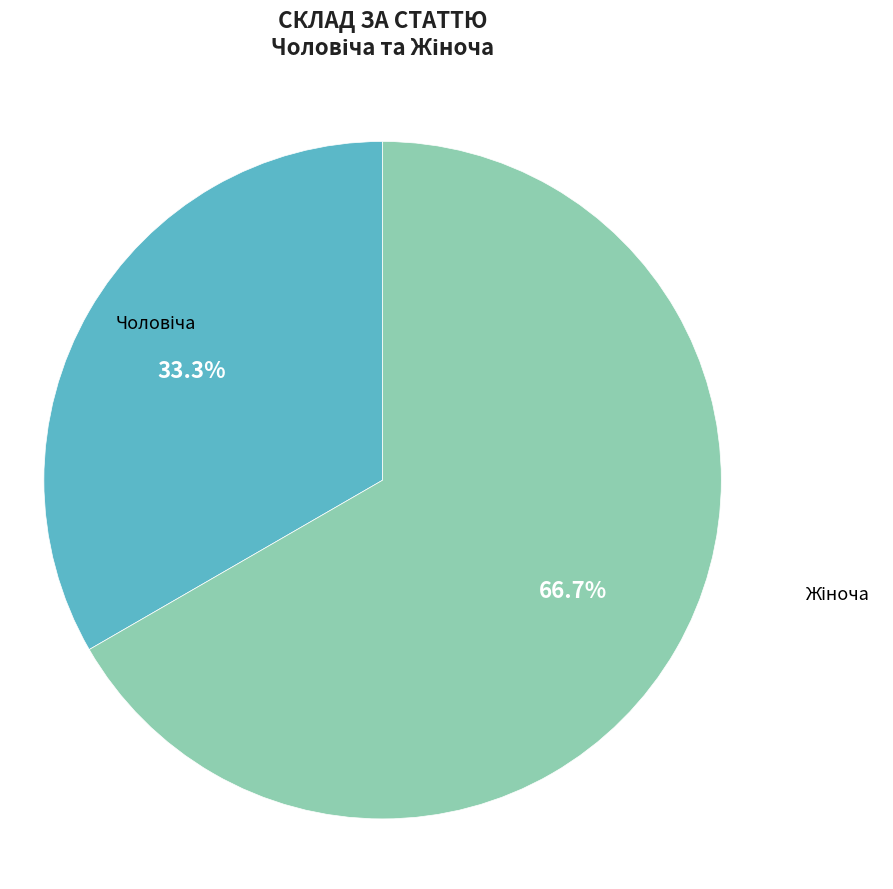

Does any single category account for the majority?

Yes